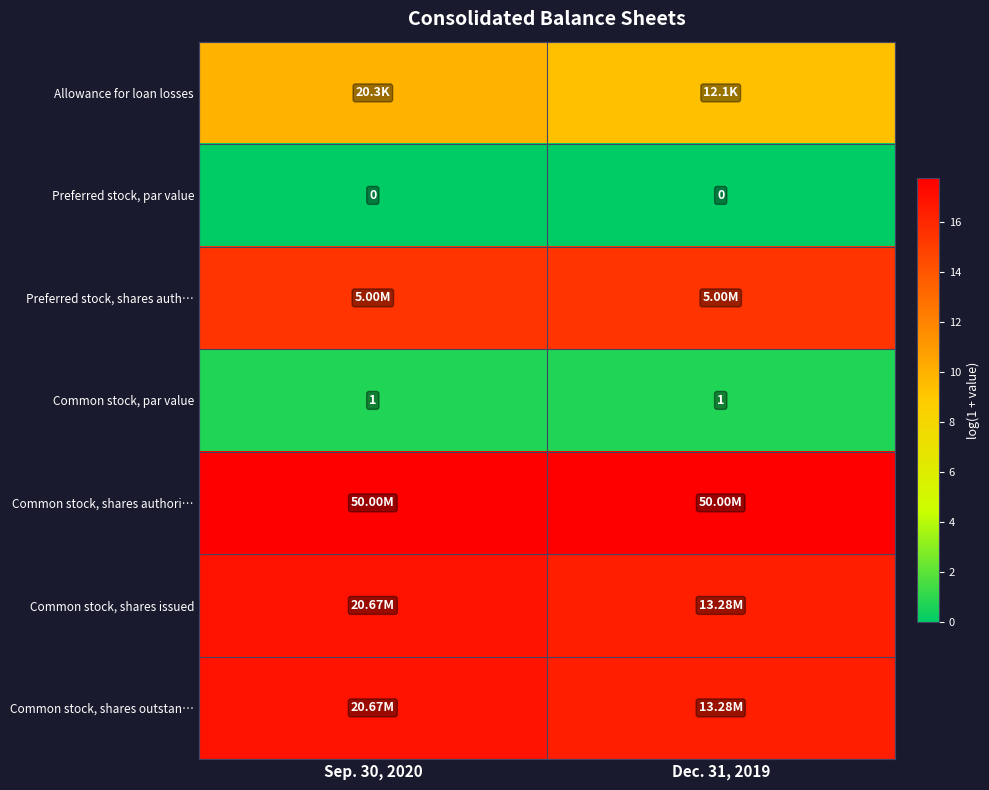

Is the value of Preferred stock, par value at Sep. 30, 2020 greater than the value of Preferred stock, shares auth… at Sep. 30, 2020?

No